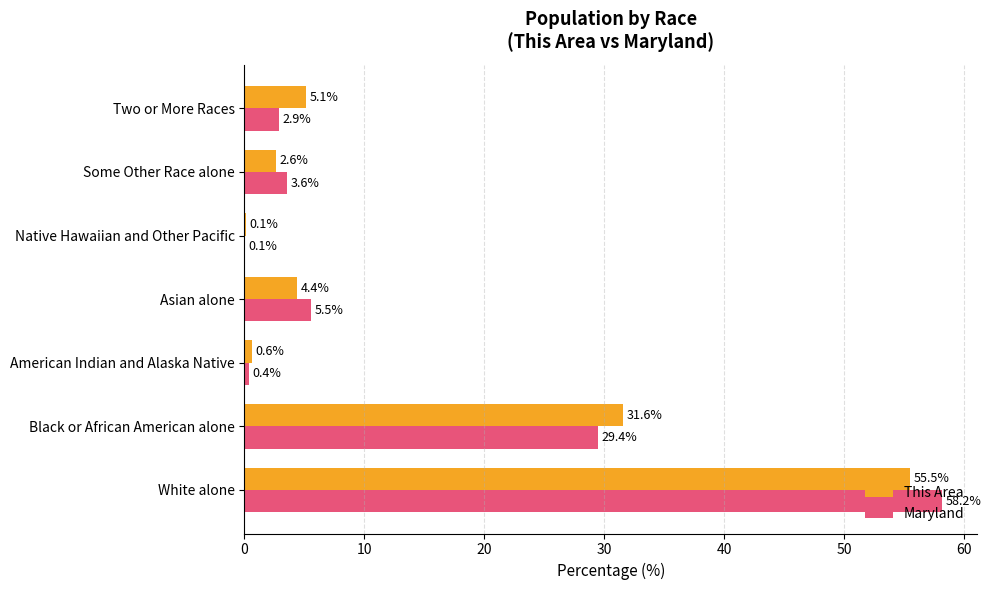

Read the Maryland value at Asian alone.

5.5